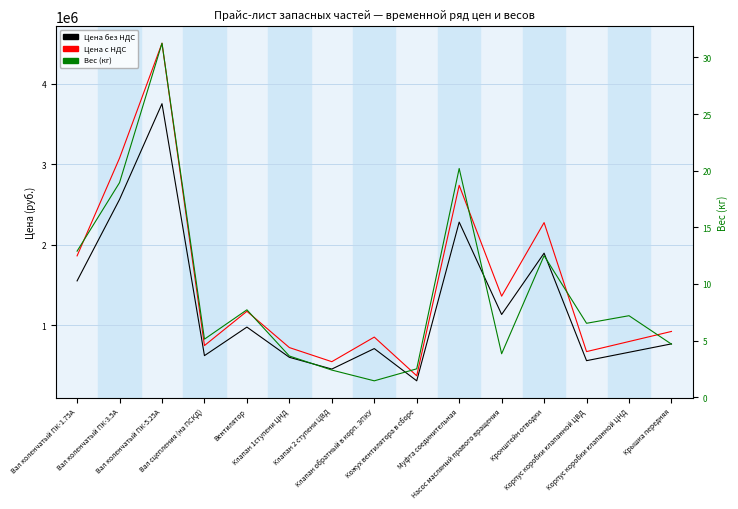

Is it true that Цена с НДС equals 832065.4 at Клапан 2 ступени ЦВД?

False